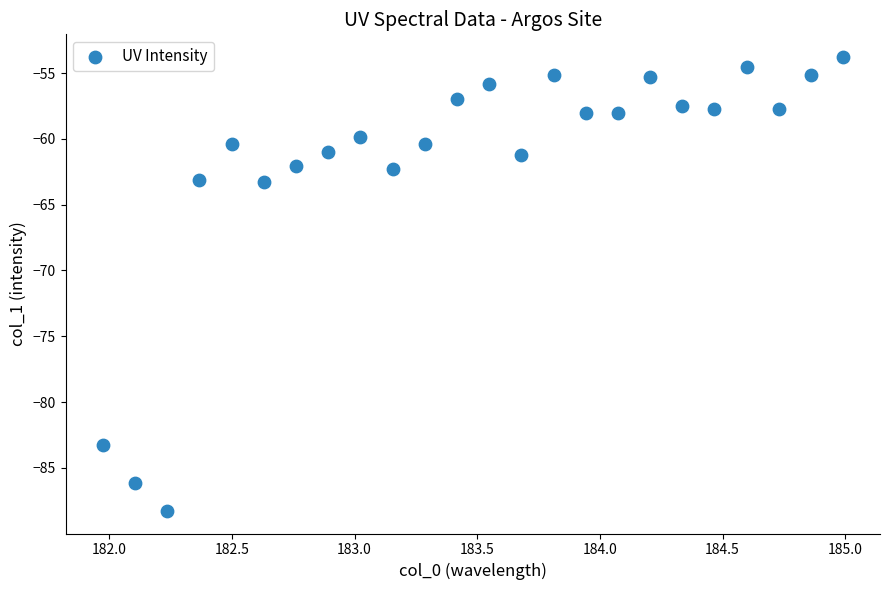

What is the range of Y values (max minus min)?

34.5